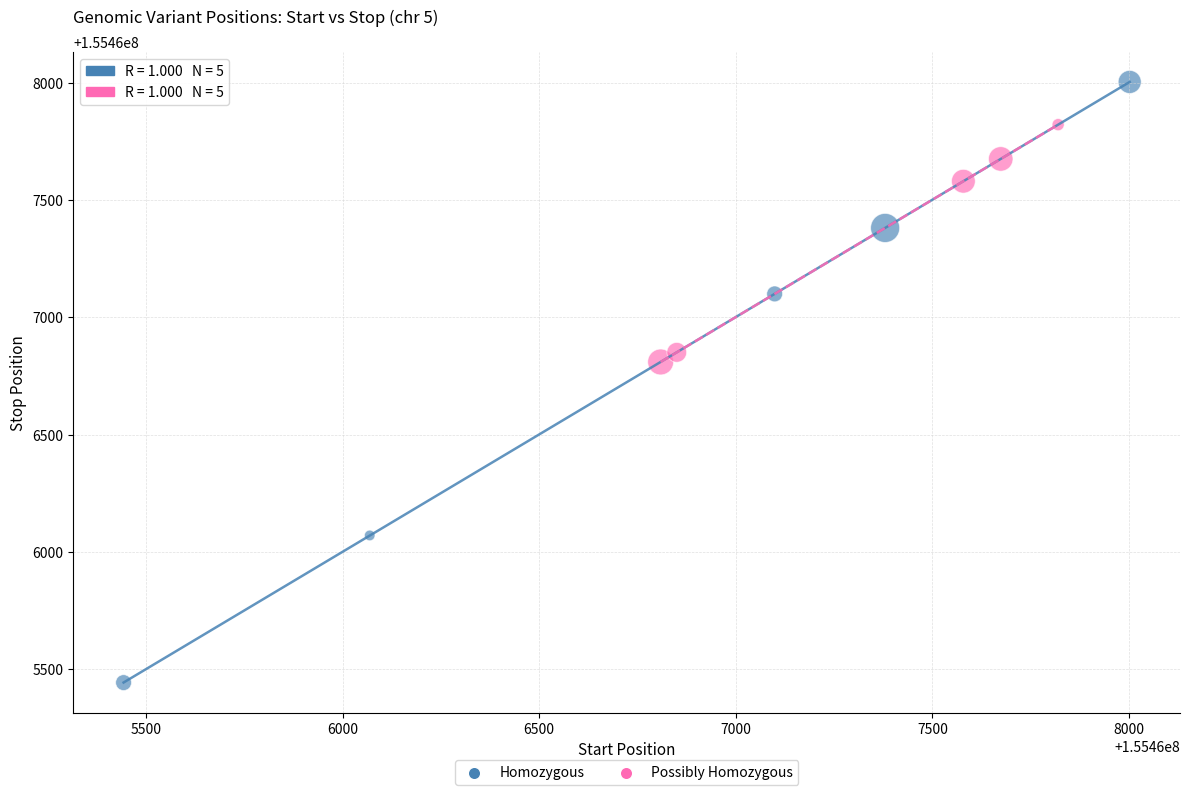

Which series has the largest Y range (max minus min)?

Homozygous